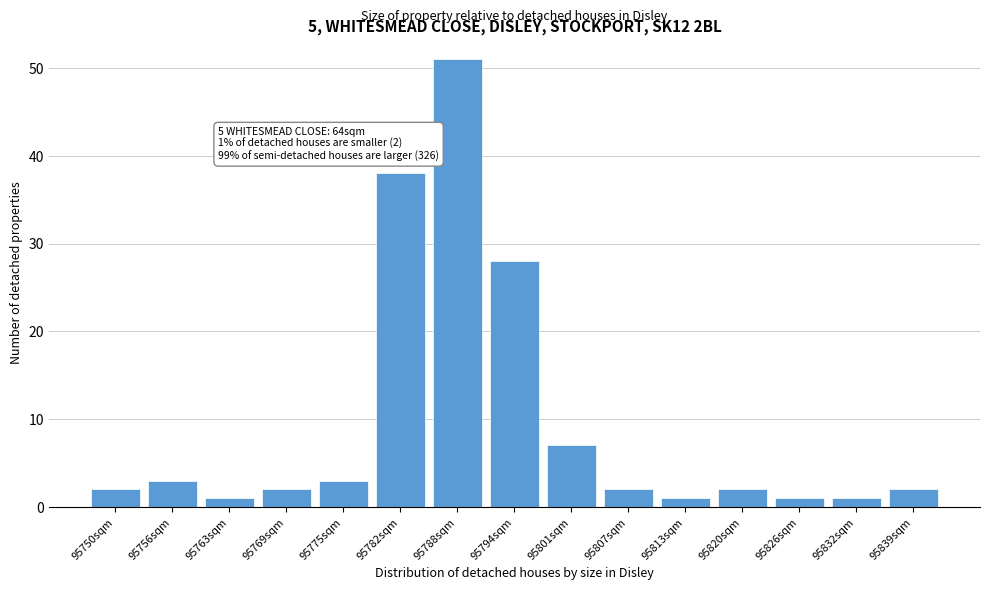

Reading right to left, extract all data points from this chart.

2	1	1	2	1	2	7	28	51	38	3	2	1	3	2